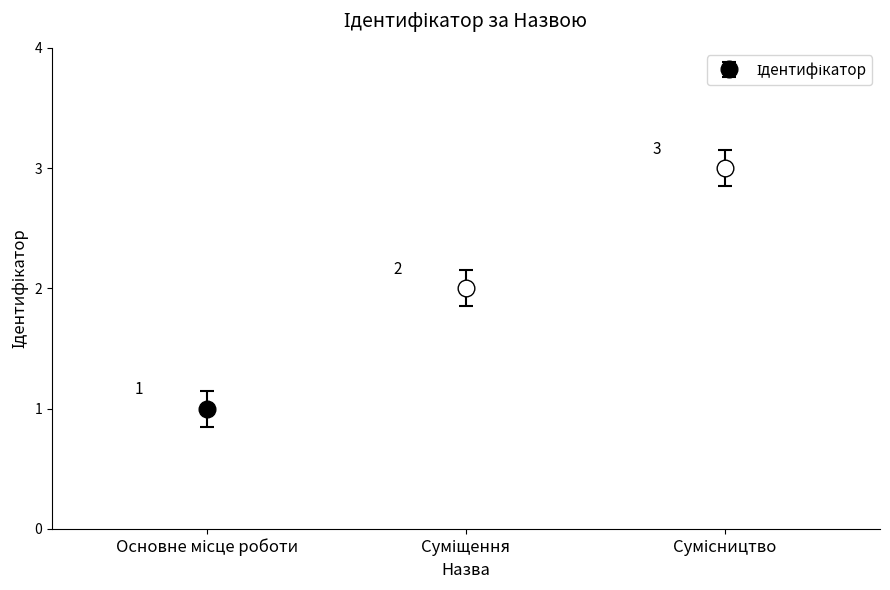

True or false: the data shows 1 at Основне місце роботи.

True